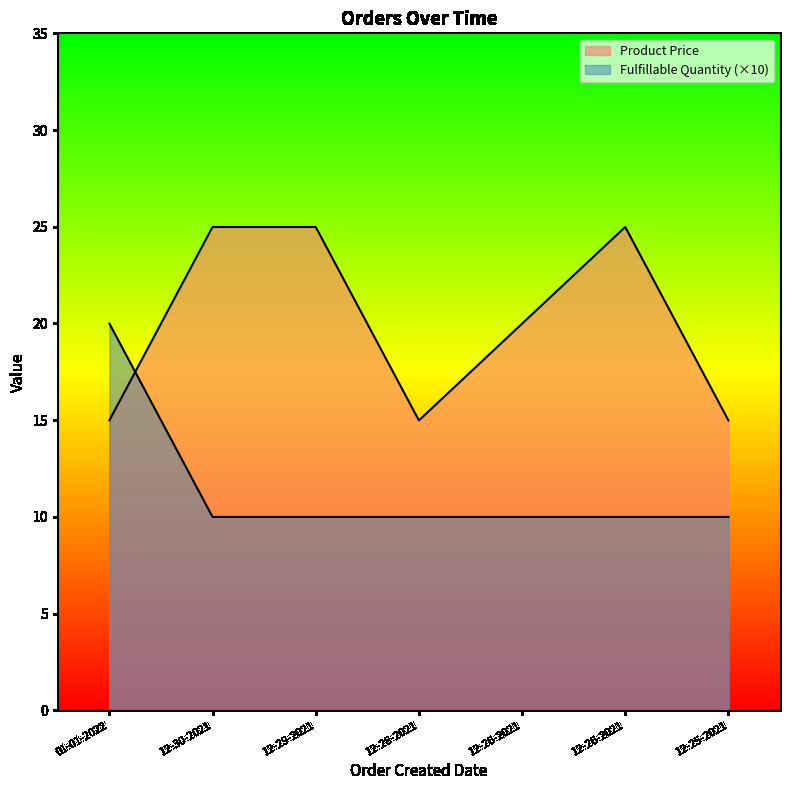

The value of Fulfillable Quantity at 12-30-2021 is 4.0. True or false?

False